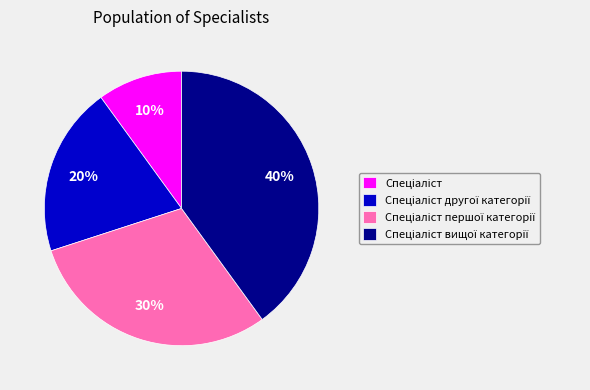

To the nearest percent, what is the difference between the largest and smallest slice percentages?

30%